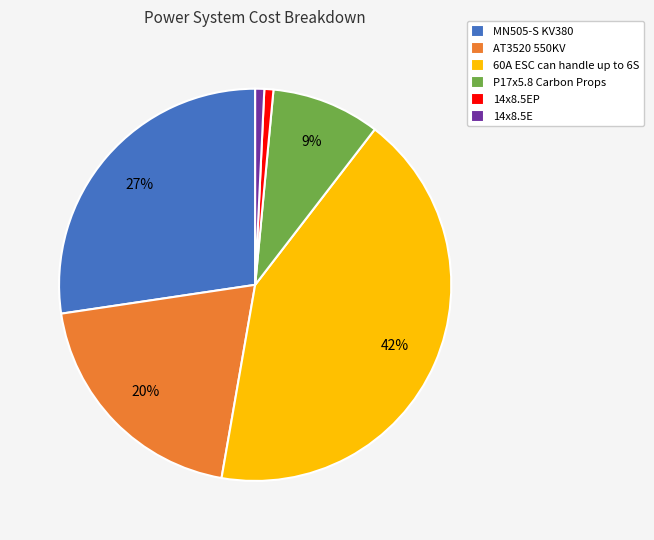

Between AT3520 550KV and 14x8.5E, which is larger?

AT3520 550KV